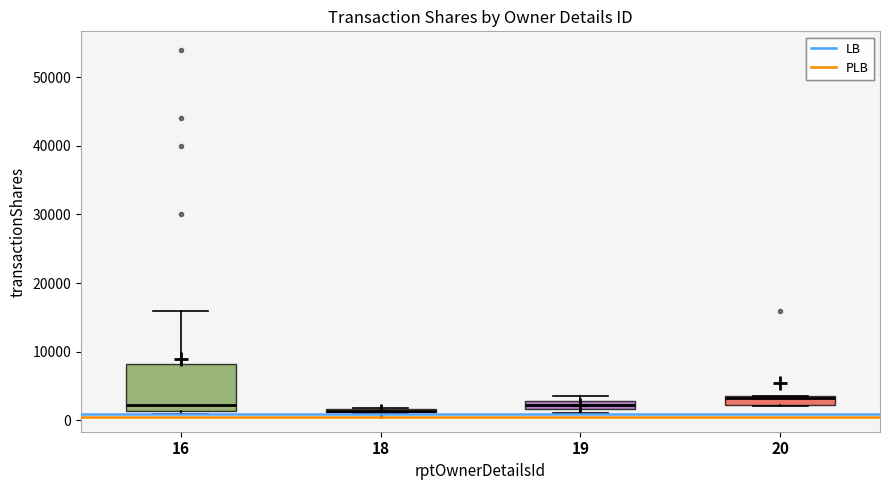

Where is the lower edge of the box at x = 19 on the y-axis? The values are not printed on the chart, so give them approximately, as read against the axis.

2000